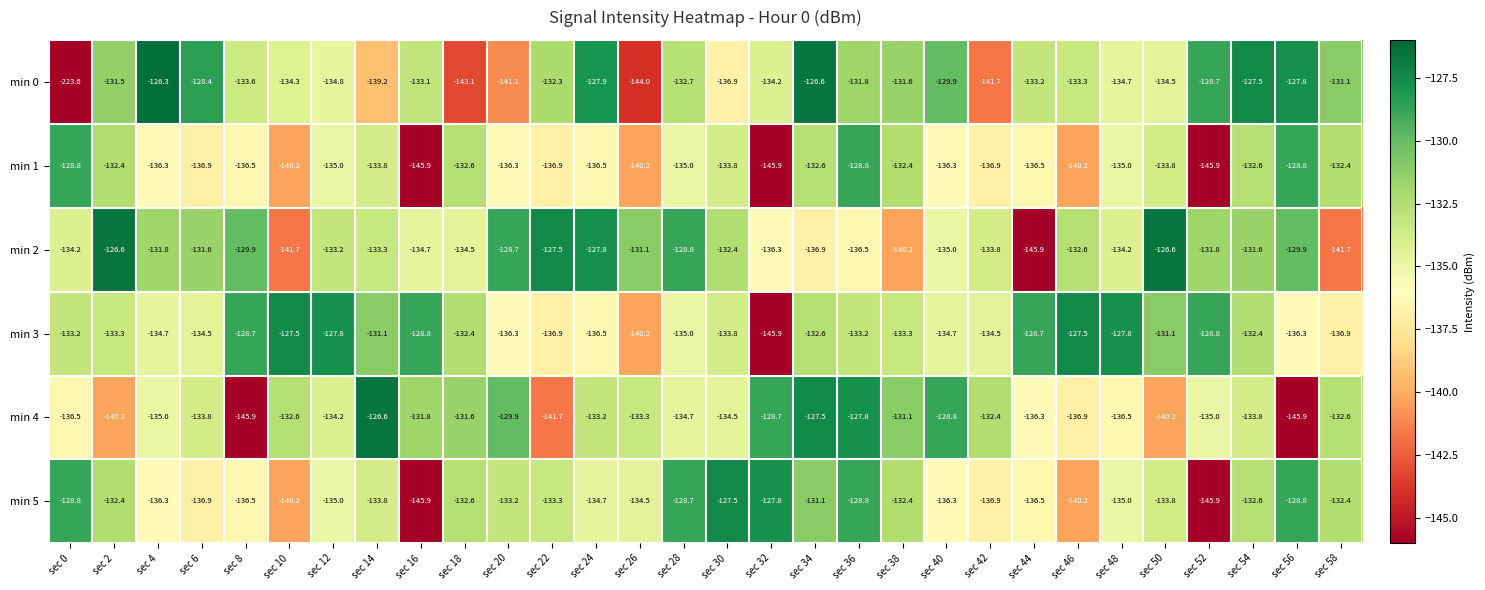

Where does the min 2 series first go above -132?

sec 2